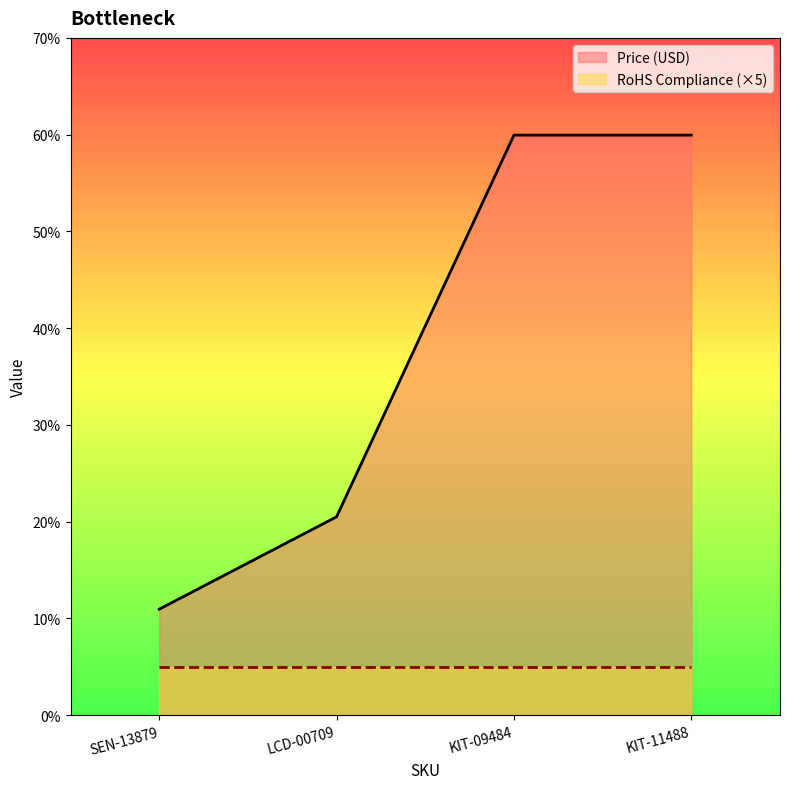

Reading right to left, transcribe all the data shown in this chart.

KIT-11488=60.0	KIT-09484=60.0	LCD-00709=20.5	SEN-13879=10.9